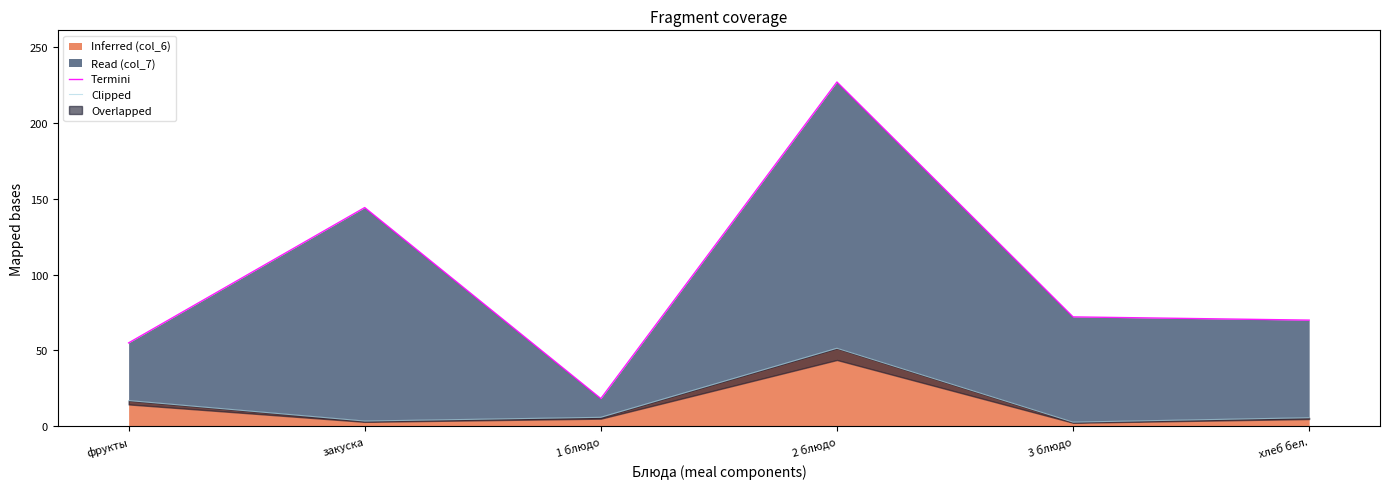

True or false: Termini and Clipped cross at least once.

False